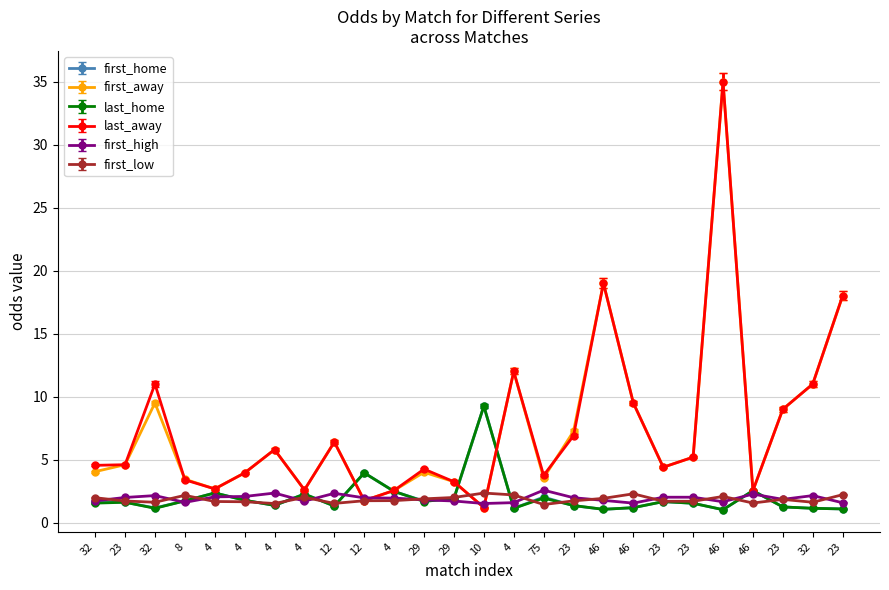

The first_home series shows 1.9 at 29. True or false?

True